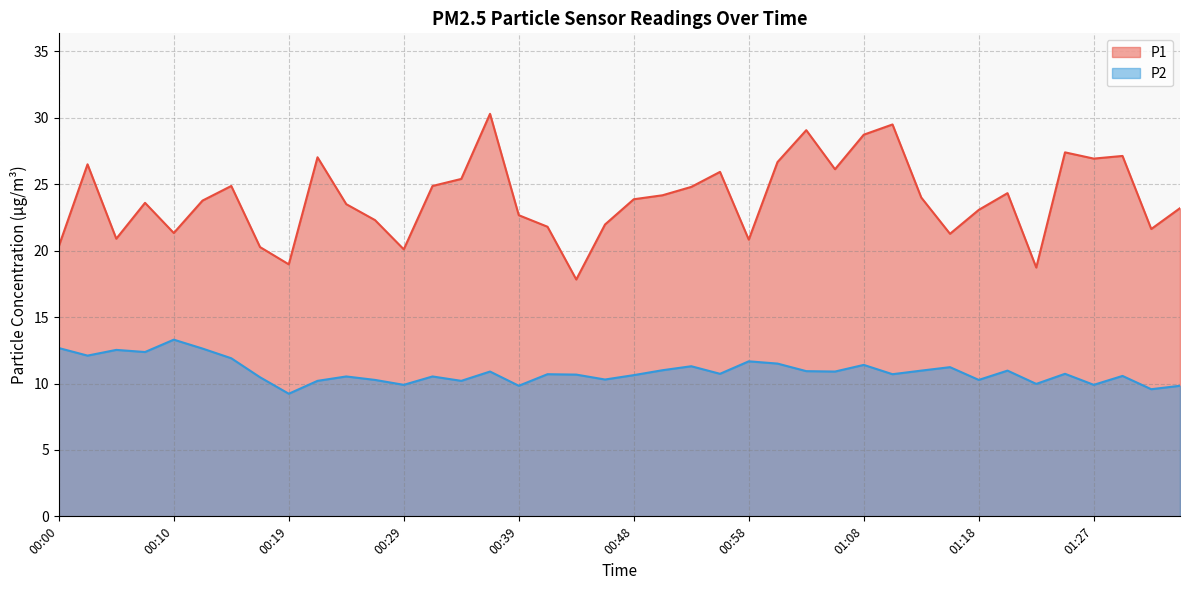

What is the maximum value shown in the chart?

30.3